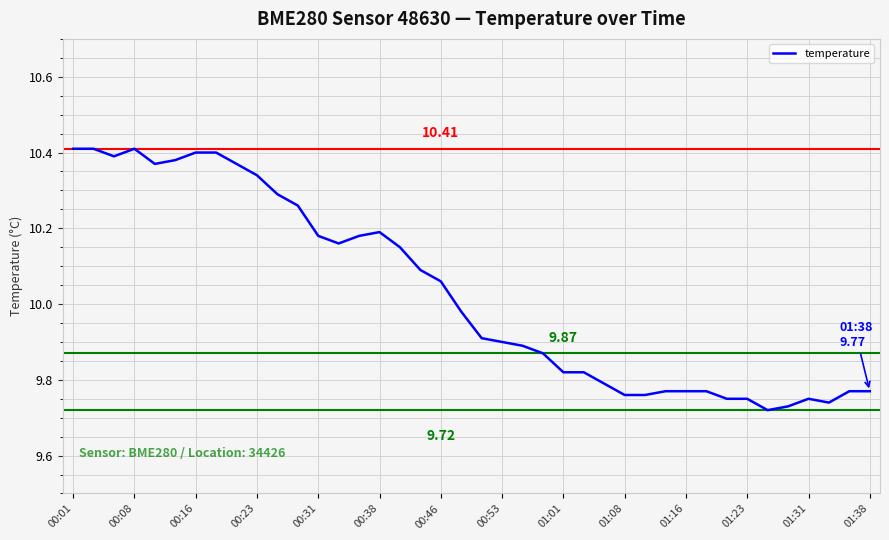

What is the difference between the maximum and minimum values?

0.7